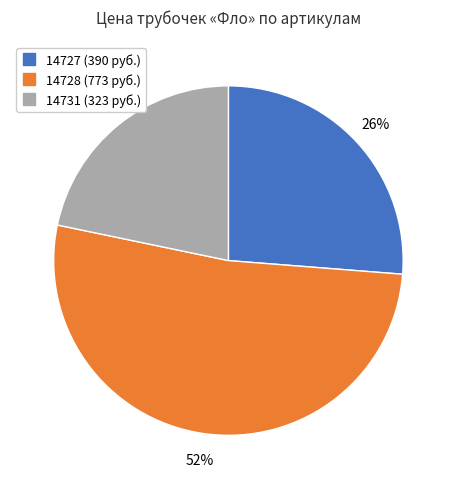

Which category accounts for the majority?

14728